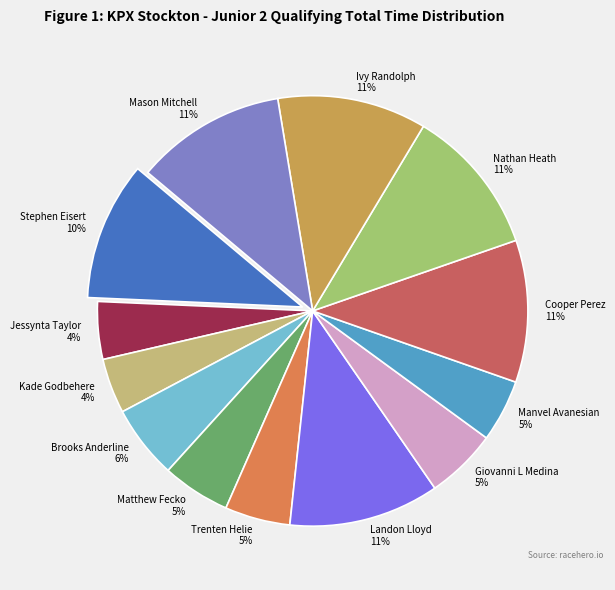

What percentage is the Jessynta Taylor slice, to the nearest percent?

4%